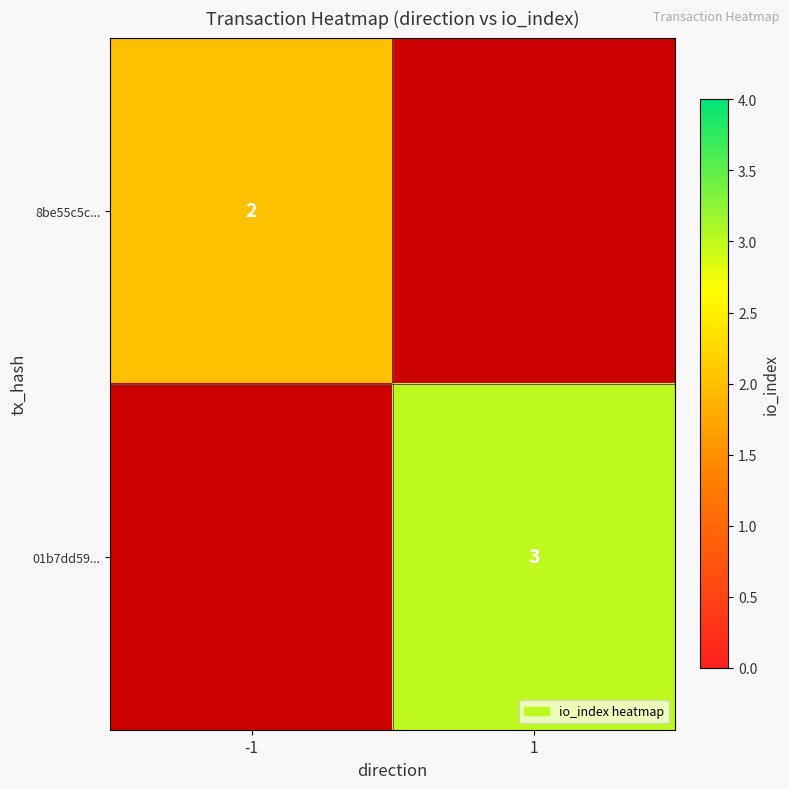

Count the number of data series in this chart.

2